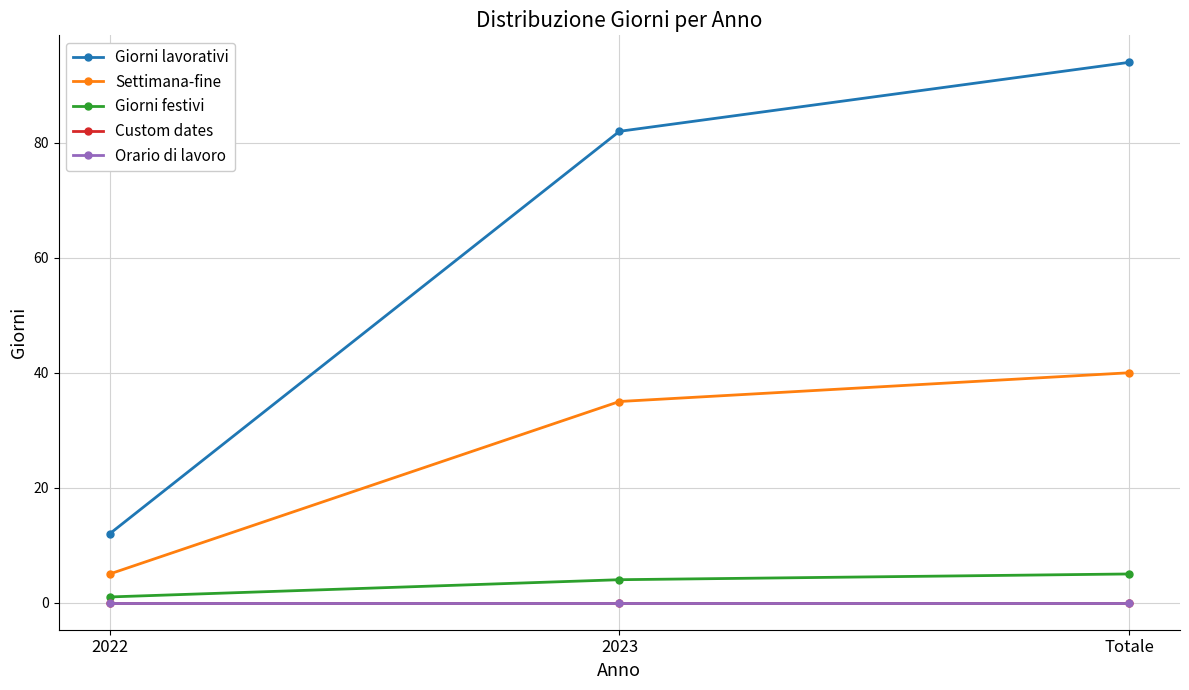

What are all the series names shown in the legend?

Giorni lavorativi, Settimana-fine, Giorni festivi, Custom dates, Orario di lavoro